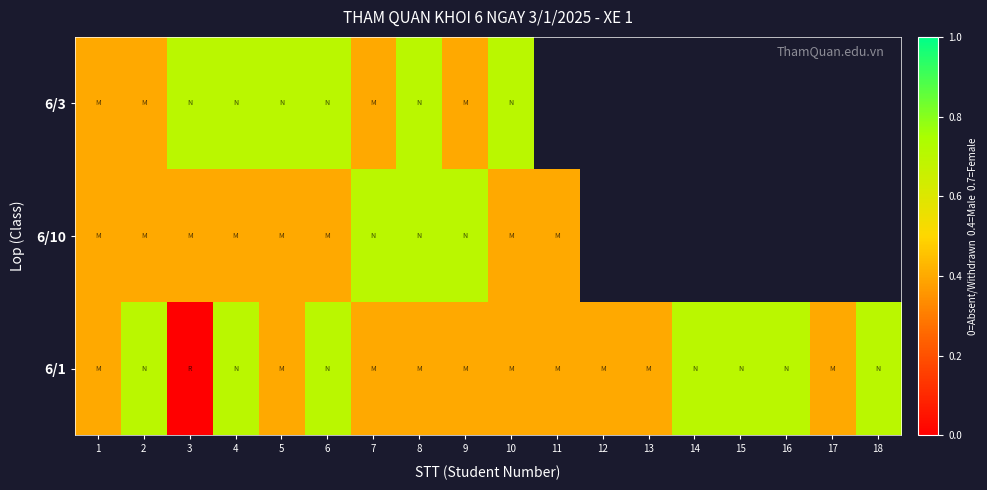

At 14, list the series in order from smallest to largest.

6/1, 6/10, 6/3